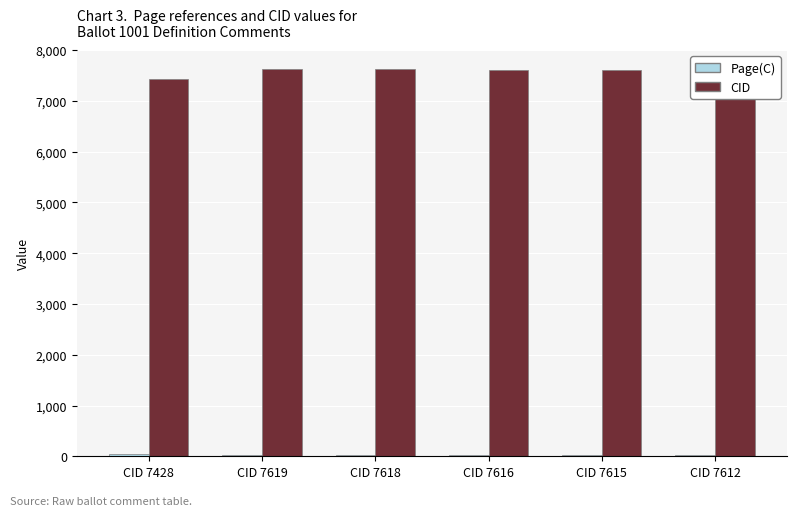

True or false: CID has a value of 7428.0 at CID 7428.

True